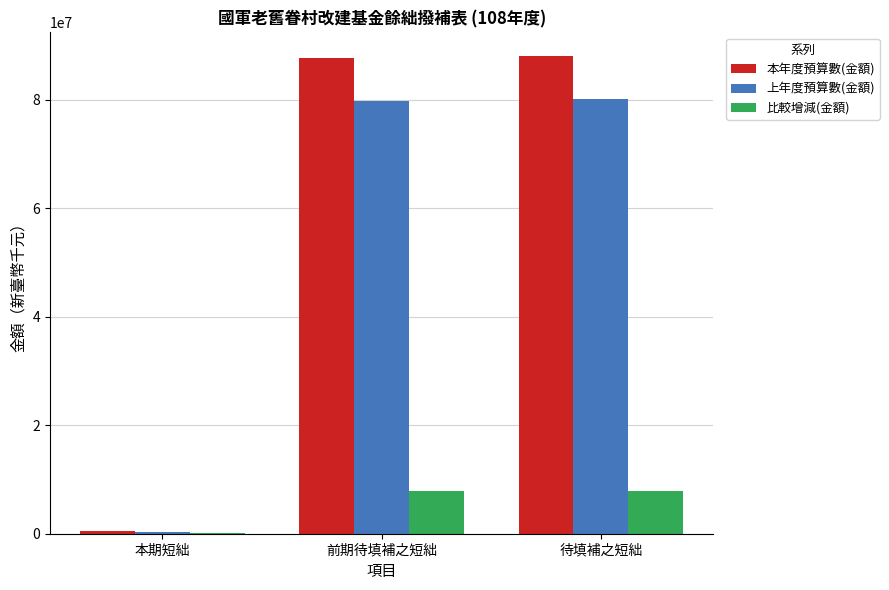

Is it true that 比較增減(金額) equals 7877893 at 前期待填補之短絀?

True